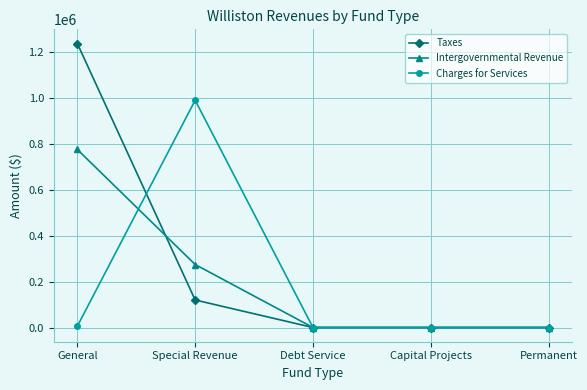

Which category has the highest value in the Charges for Services series?

Special Revenue